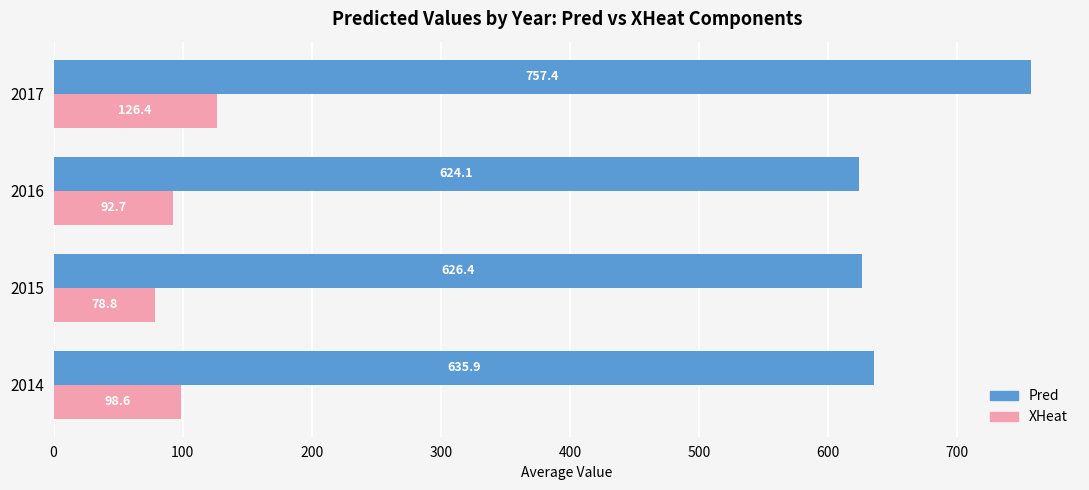

At which category does the chart reach its minimum across all series?

2015